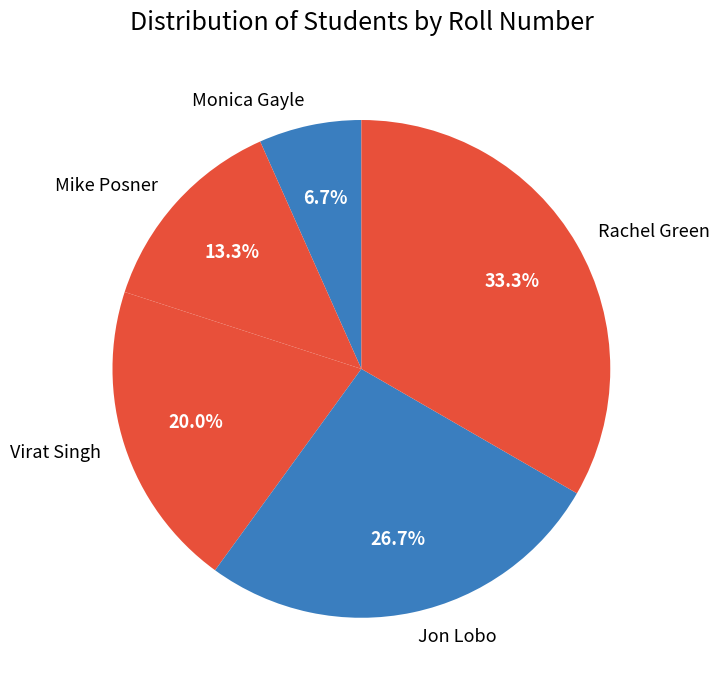

Which category has the smallest portion of the pie?

Monica Gayle